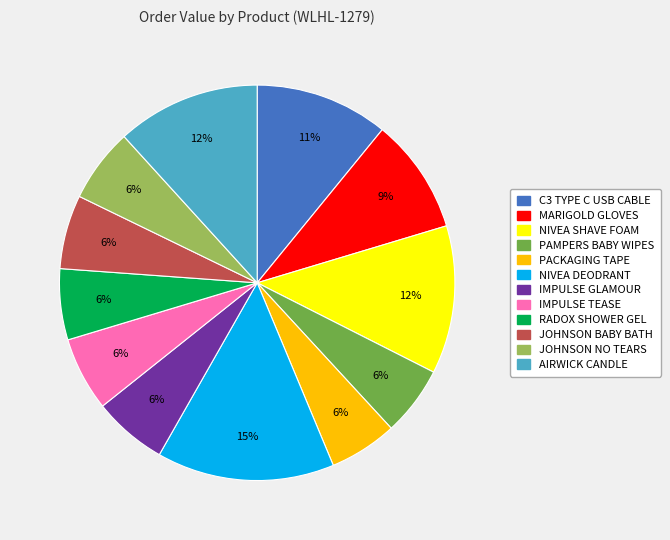

What percentage is the MARIGOLD GLOVES slice, to the nearest percent?

9%